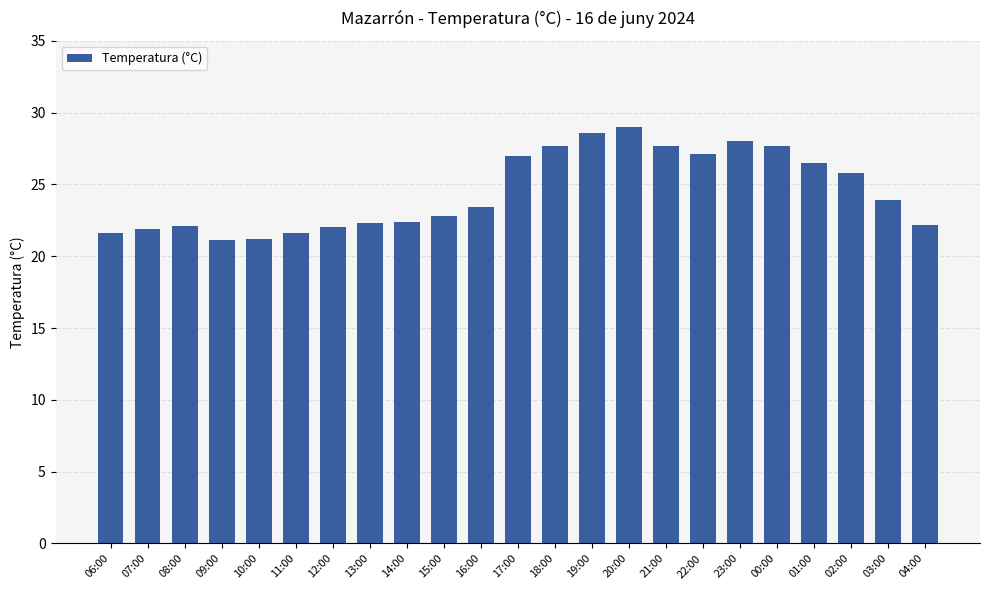

What is the difference between the values at 22:00 and 07:00?

5.2